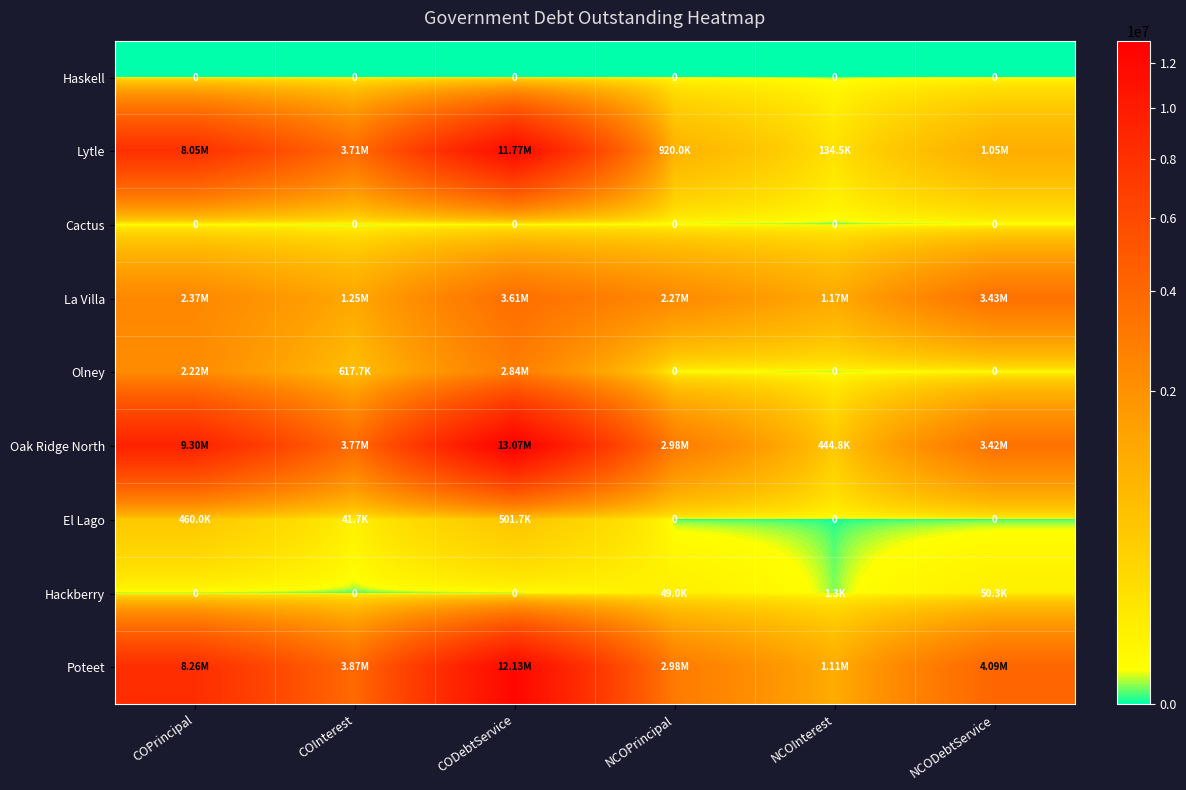

What is the difference between the second highest and minimum values in the Olney series?

2220000.0